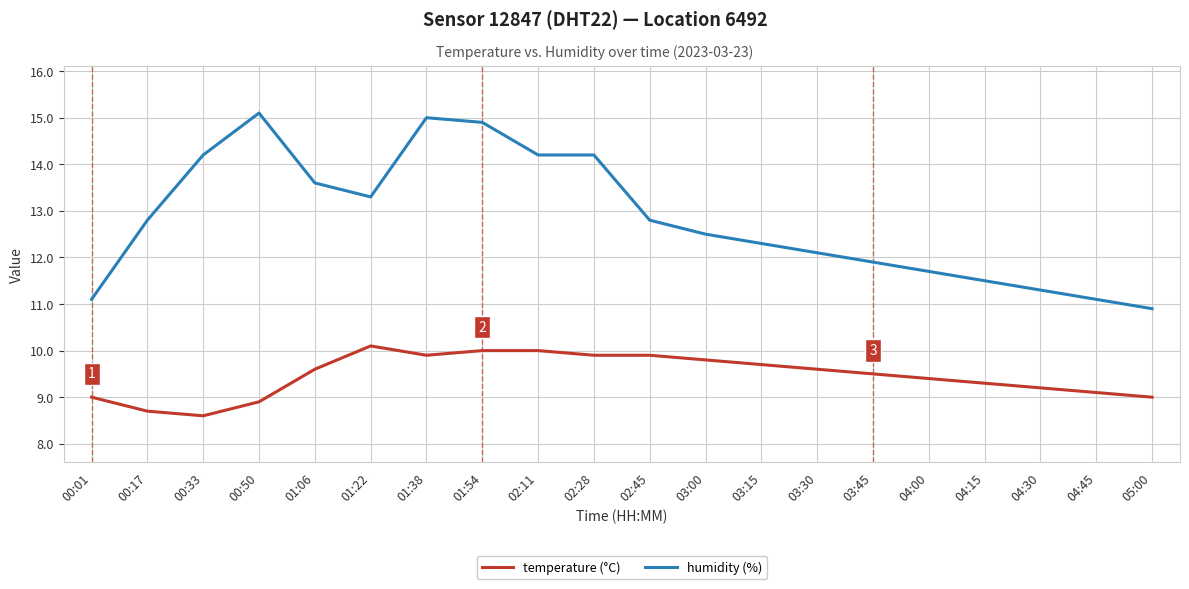

List the series in order of their overall mean, lowest first.

temperature (°C), humidity (%)